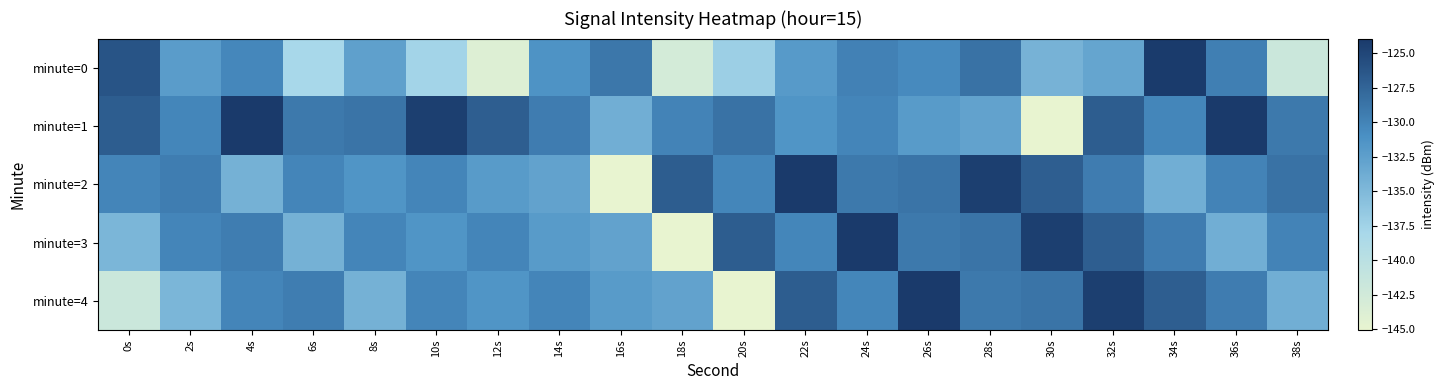

Count the number of categories in the chart.

20